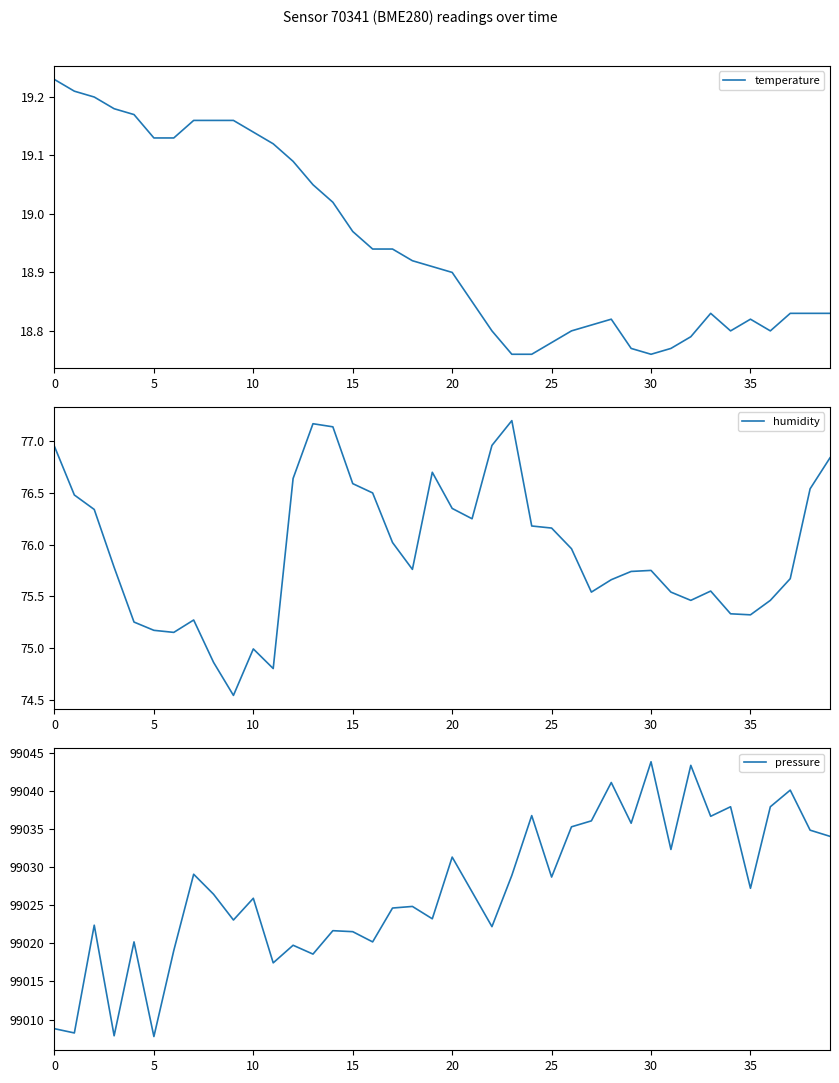

True or false: humidity and pressure cross at least once.

False